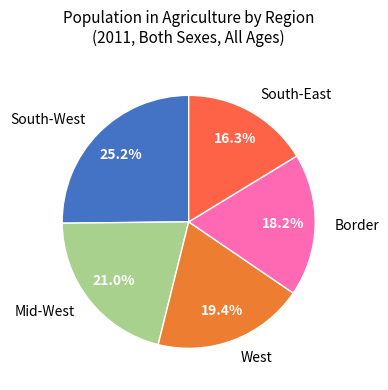

Rank the categories by value from lowest to highest.

South-East, Border, West, Mid-West, South-West